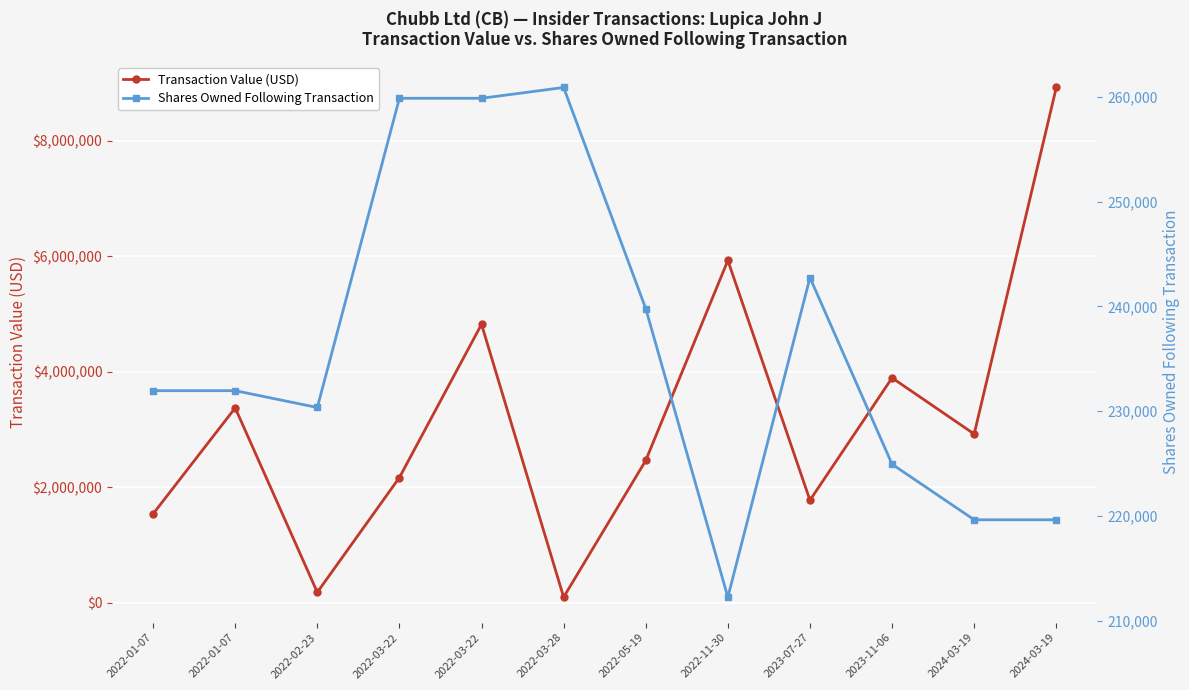

How many interior local peaks does the Transaction Value (USD) series have?

4